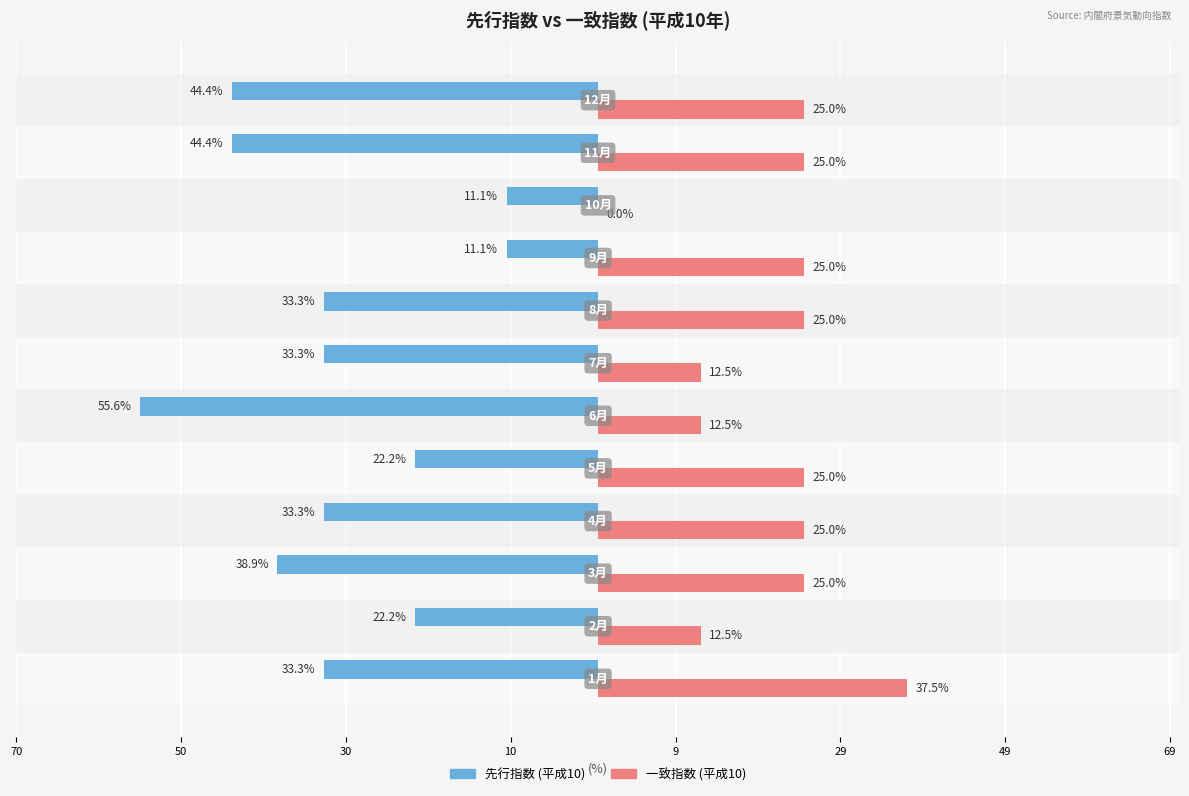

Reading right to left, transcribe all the data shown in this chart.

先行指数 (平成10): -44.4	-44.4	-11.1	-11.1	-33.3	-33.3	-55.6	-22.2	-33.3	-38.9	-22.2	-33.3
一致指数 (平成10): 25.0	25.0	0.0	25.0	25.0	12.5	12.5	25.0	25.0	25.0	12.5	37.5